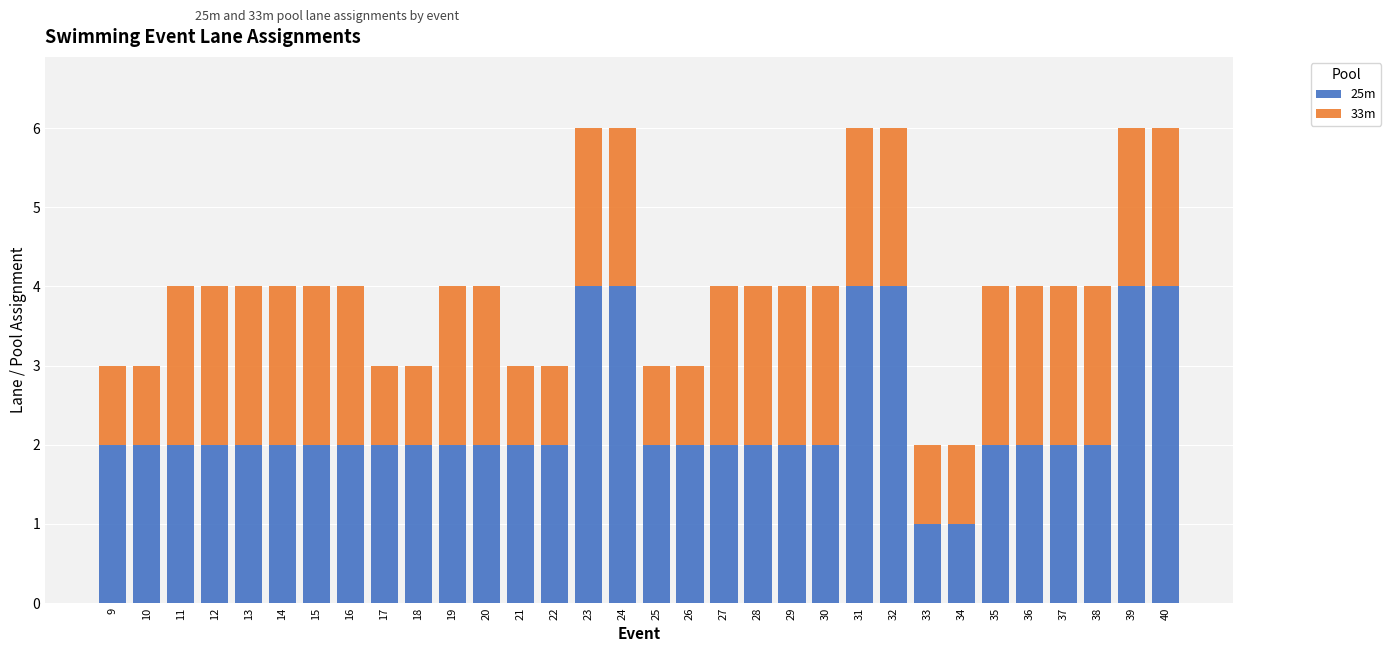

Does the chart contain stacked bars?

Yes